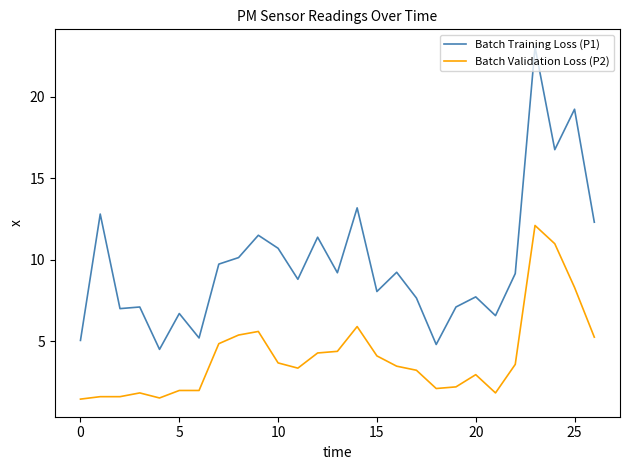

True or false: Batch Validation Loss (P2) and Batch Training Loss (P1) intersect in this chart.

False